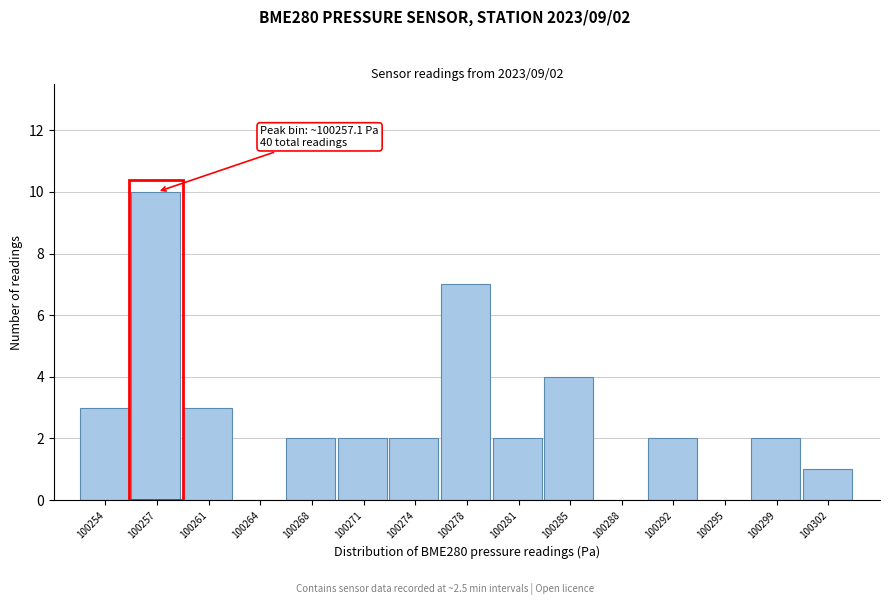

Reading left to right, what are all the values shown in this chart?

100254=3	100257=10	100261=3	100264=0	100268=2	100271=2	100274=2	100278=7	100281=2	100285=4	100288=0	100292=2	100295=0	100299=2	100302=1